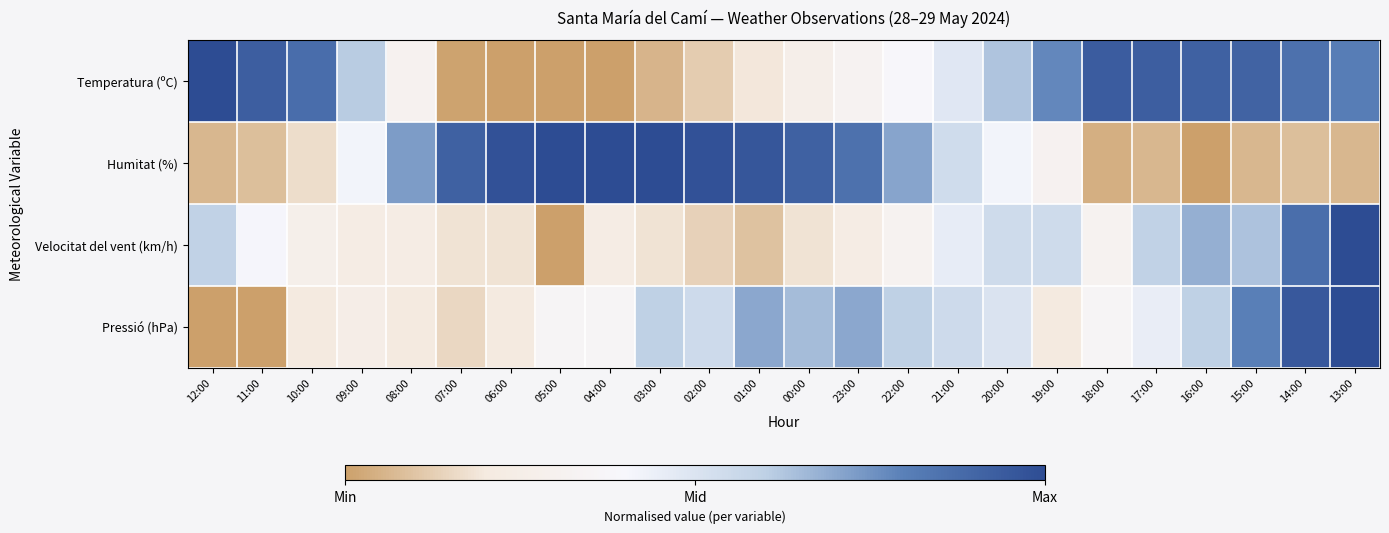

How many series are shown in this chart?

4